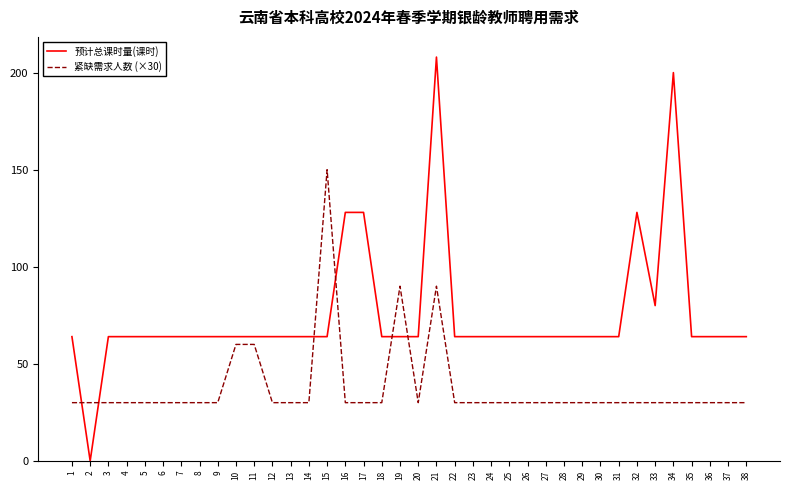

List the series in order of their peak value, highest first.

预计总课时量(课时), 紧缺需求人数 (×30)